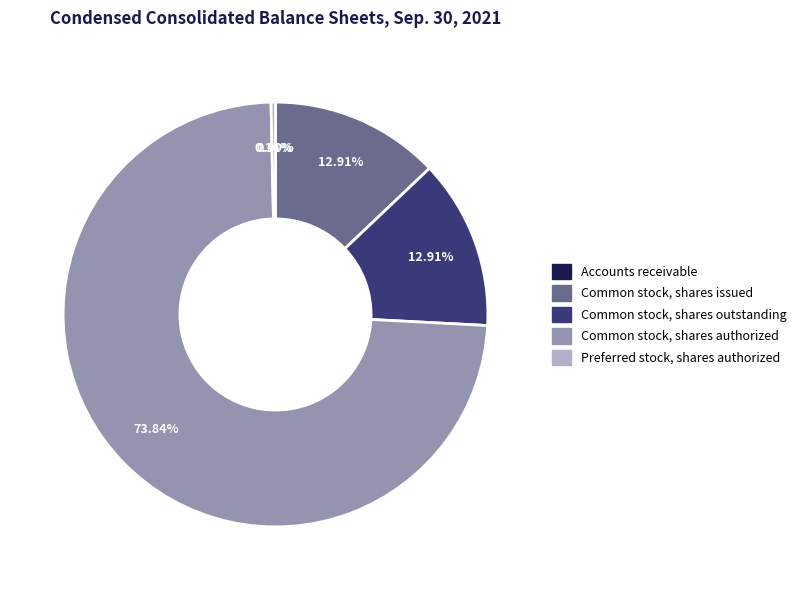

What is the ratio of the value at Common stock, shares authorized to the value at Common stock, shares outstanding?

5.7